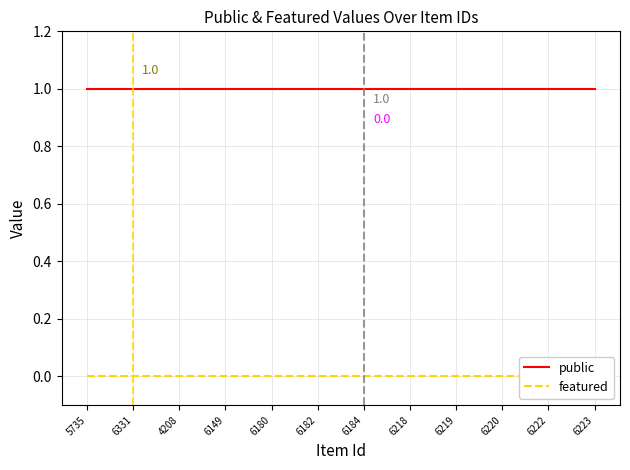

The public series shows 0 at 4208. True or false?

False